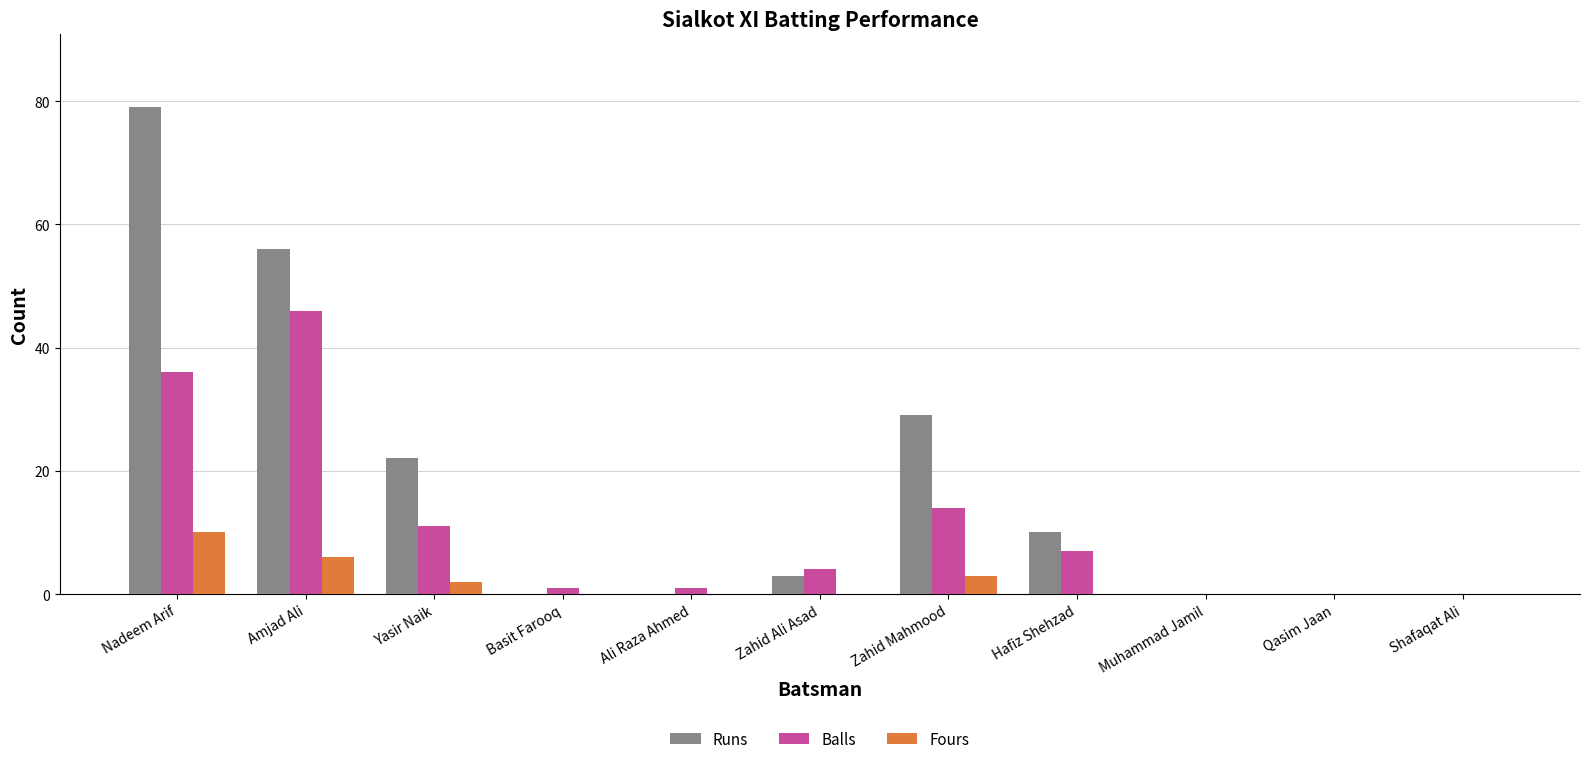

Is the value of Fours at Basit Farooq greater than the value of Runs at Yasir Naik?

No